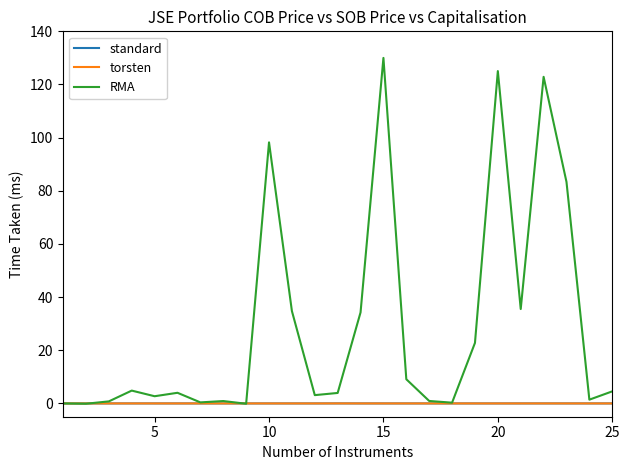

What is the greatest value displayed?

130.0